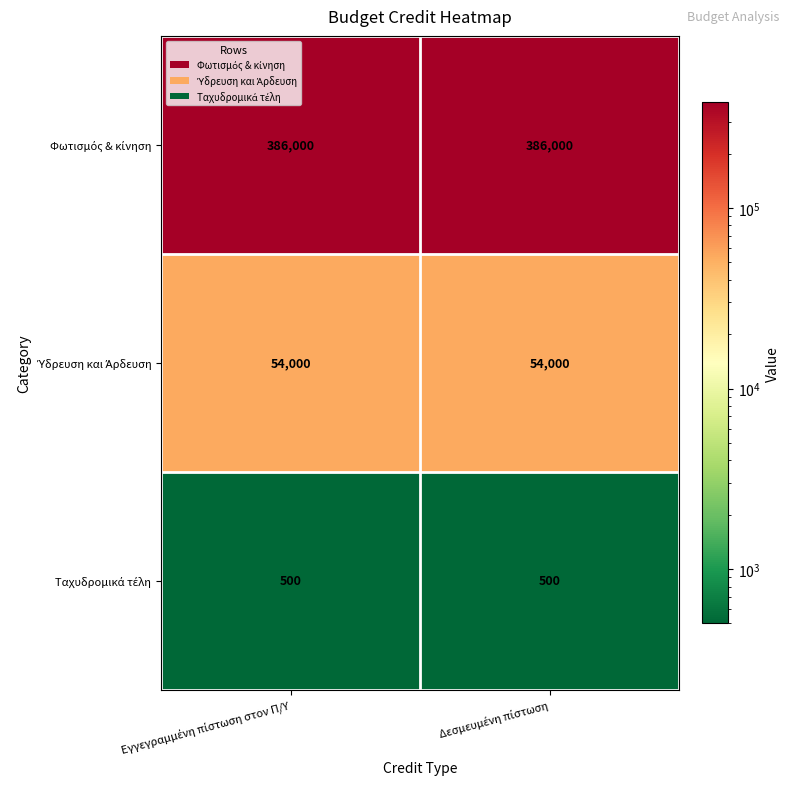

What is the minimum value shown in the chart?

500